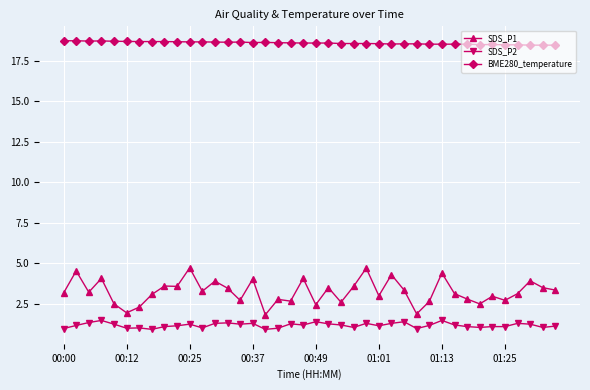

What is the sum of all BME280_temperature values?

743.3